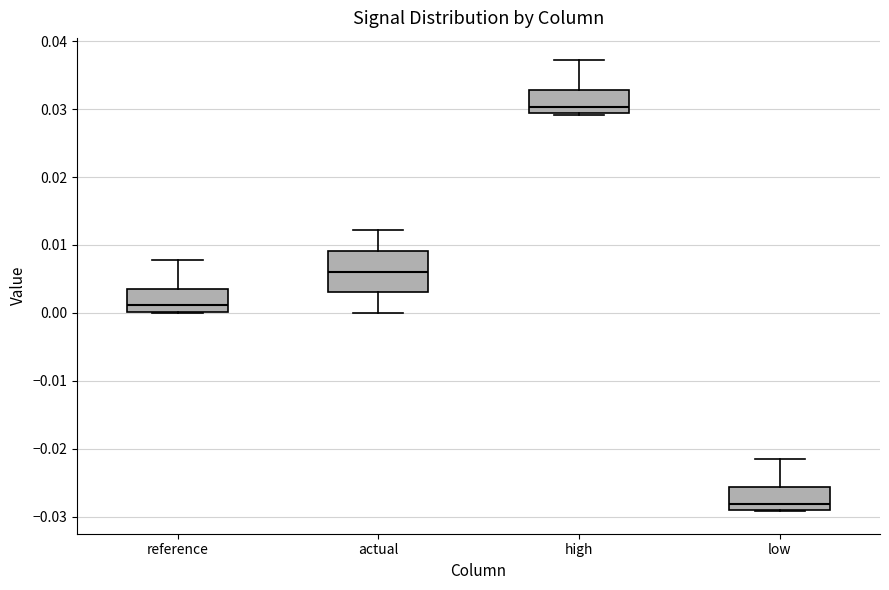

Where is the lower edge of the box for actual on the y-axis? The values are not printed on the chart, so give them approximately, as read against the axis.

0.003